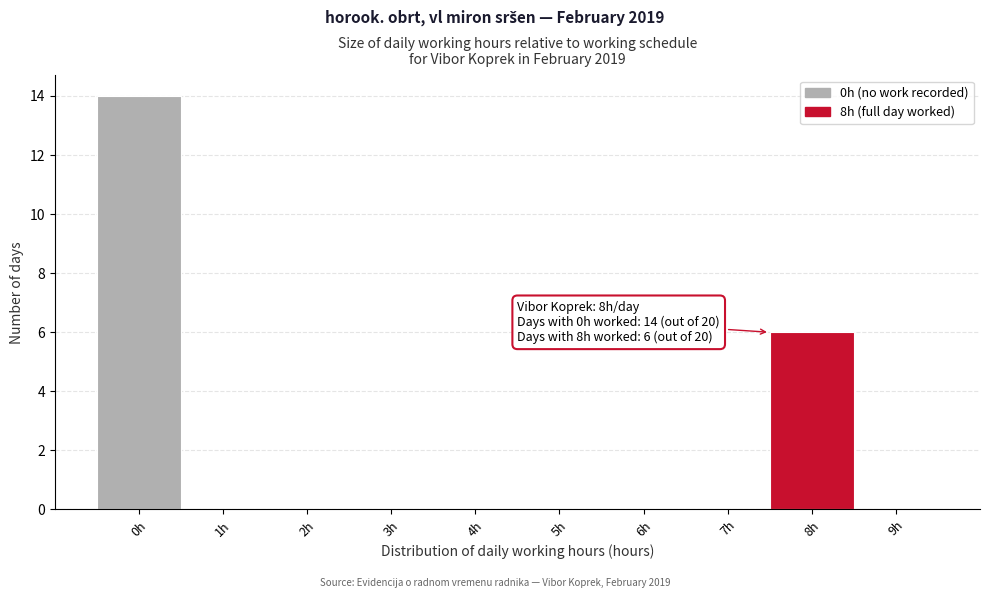

Reading left to right, list all the values displayed in this chart.

0h=14	1h=0	2h=0	3h=0	4h=0	5h=0	6h=0	7h=0	8h=6	9h=0